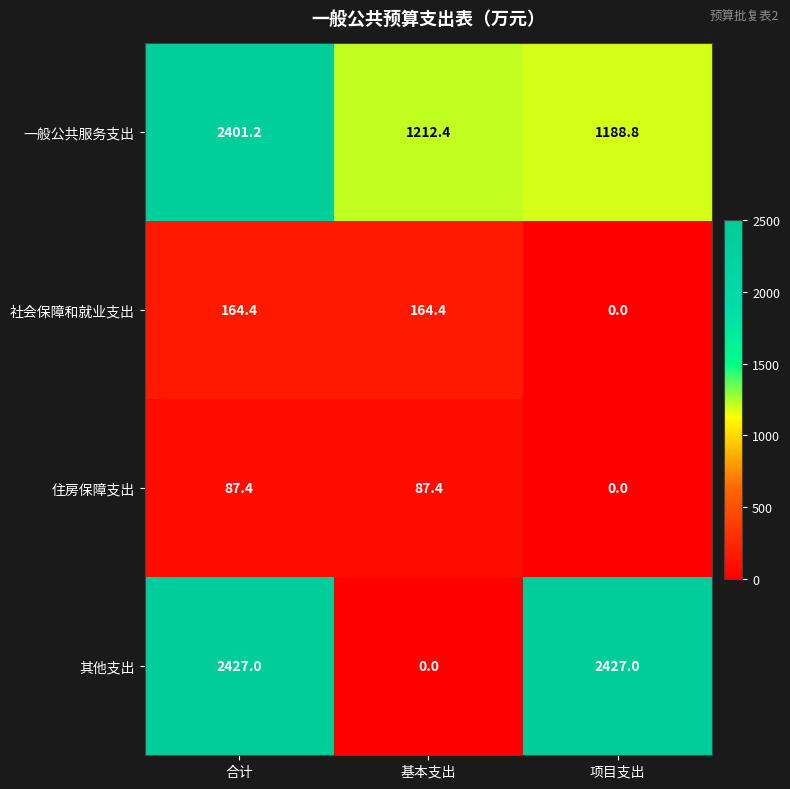

Between 合计 and 项目支出, which series saw the biggest shift?

一般公共服务支出